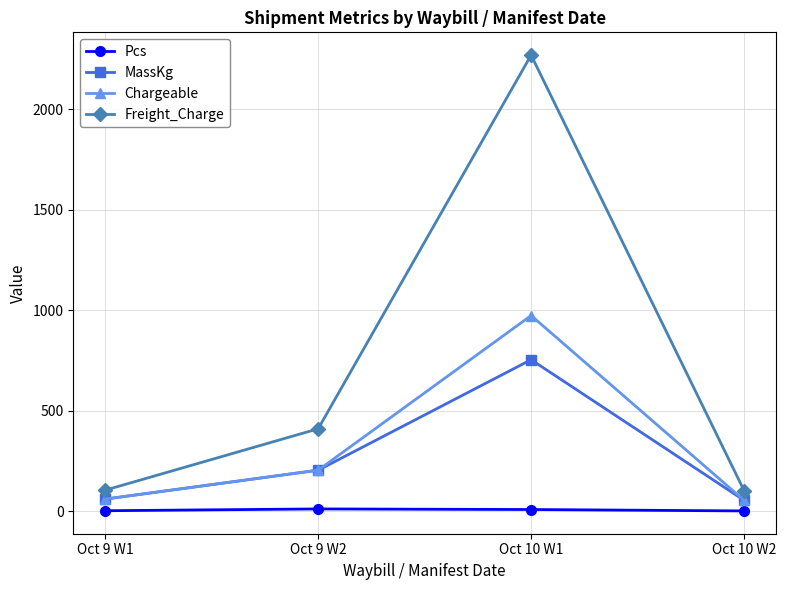

At which label does MassKg reach its peak?

Oct 10 W1